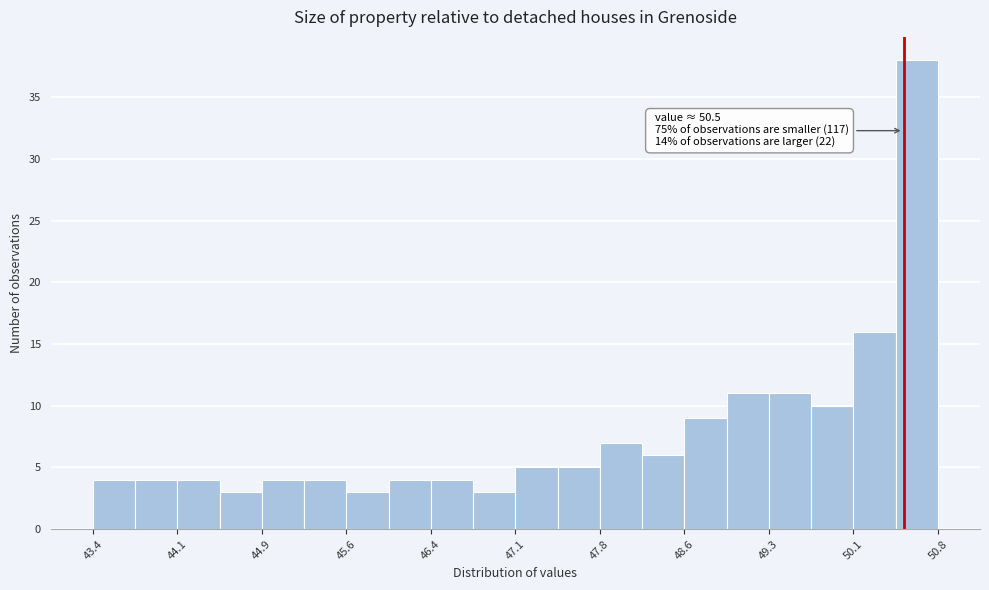

Around what value on the x-axis is the tallest bar? Give the approximate position of its centre, as read against the axis.

50.6